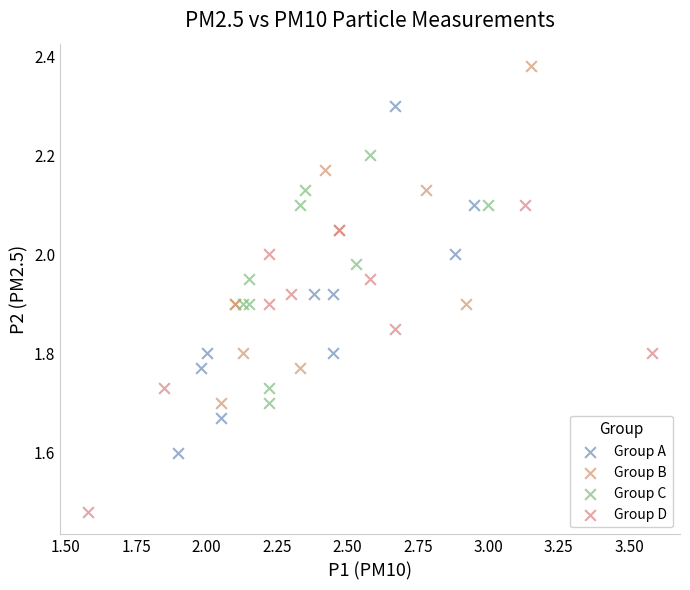

Which series contains the lowest Y value?

Group D